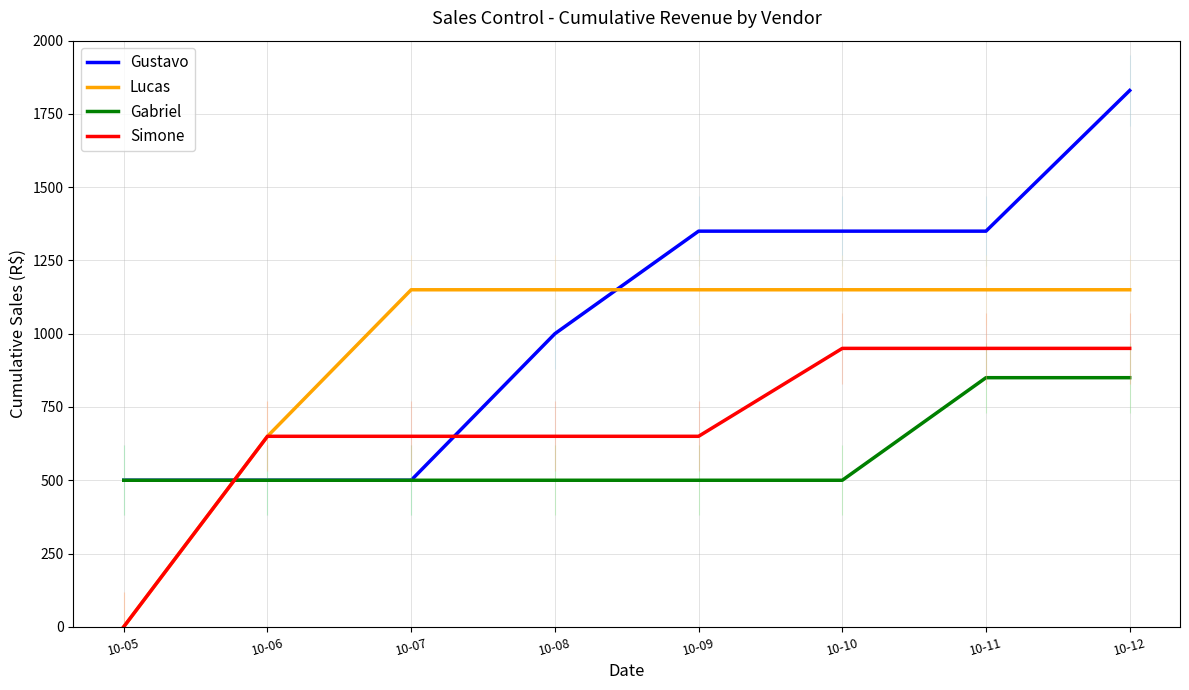

How many positive values does the Lucas series have?

7